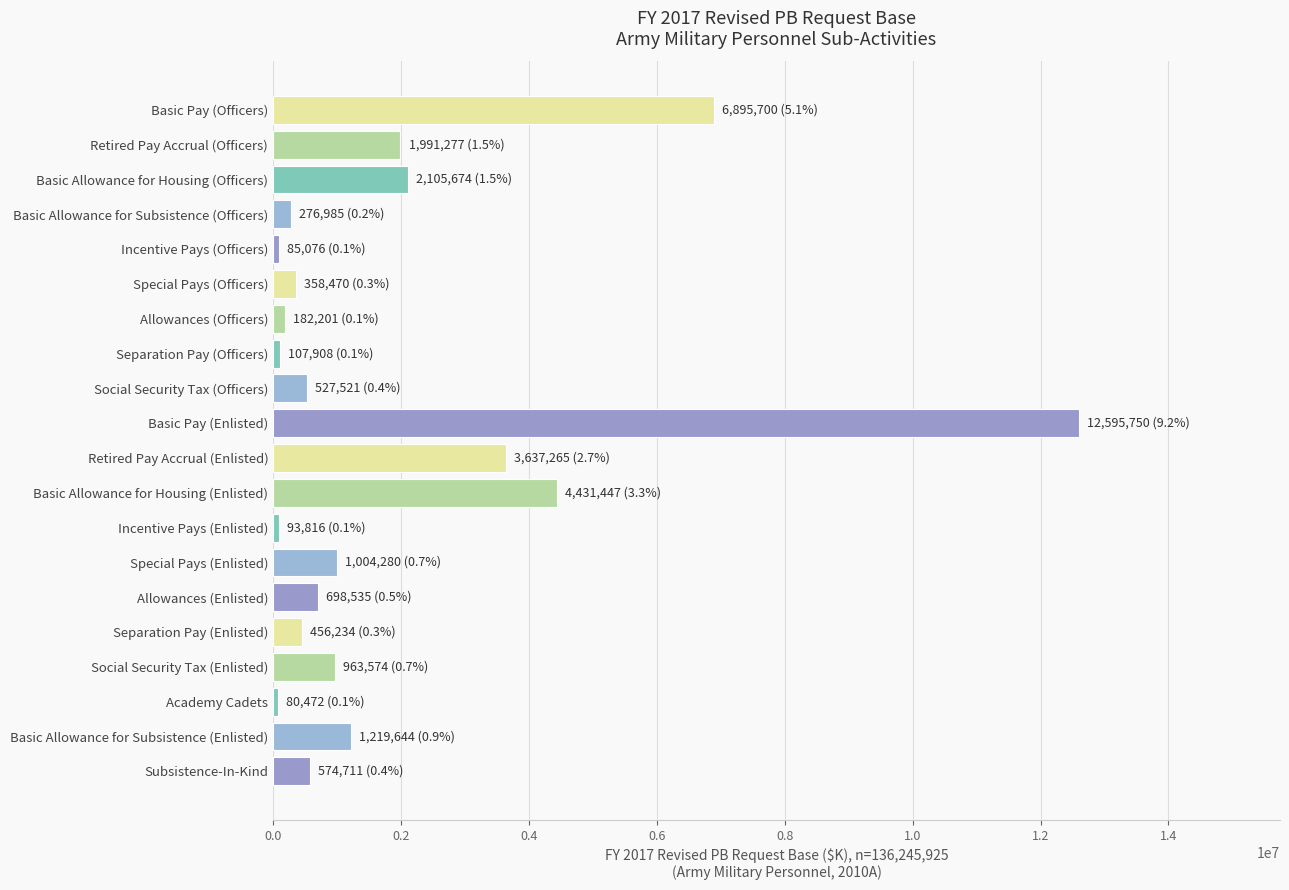

What is the average value?

1914327